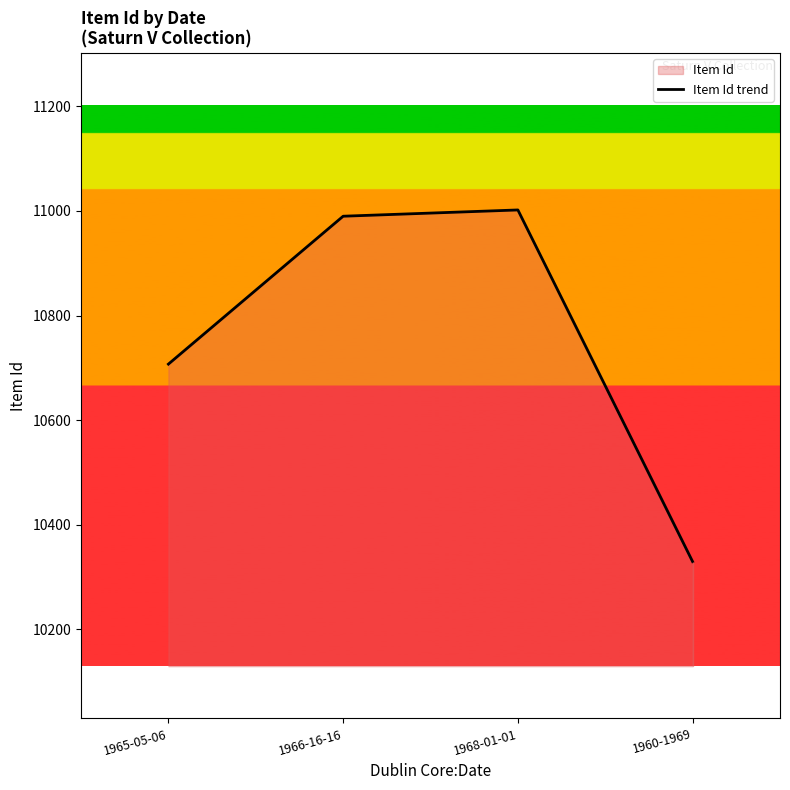

Does the chart have visible grid lines?

No